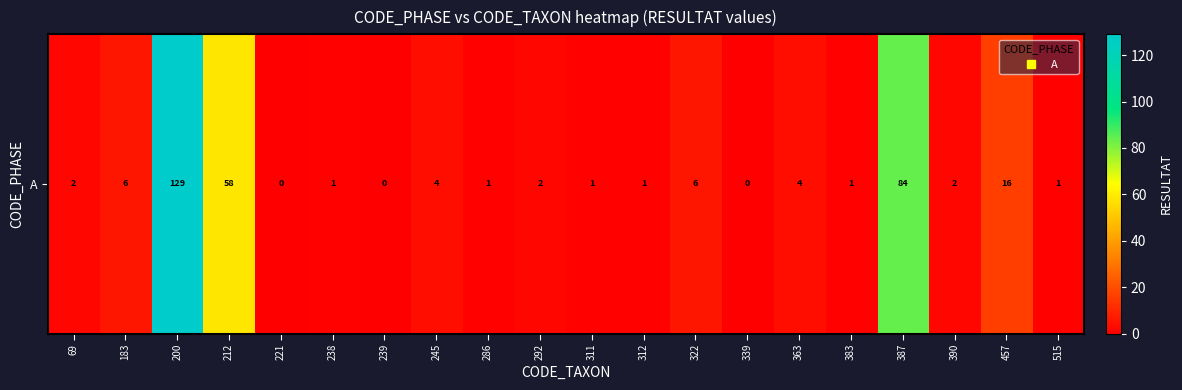

Rank the categories by value from highest to lowest.

200, 387, 212, 457, 183, 322, 245, 363, 69, 292, 390, 238, 286, 311, 312, 383, 515, 221, 239, 339